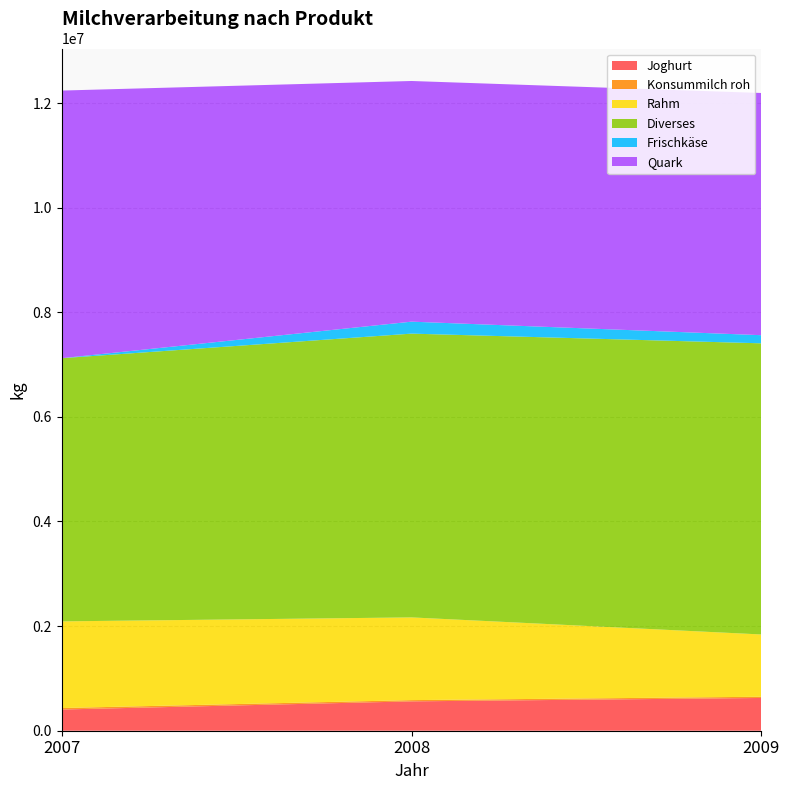

Reading right to left, transcribe all the data shown in this chart.

Joghurt: 626292	561259	405421
Konsummilch roh: 23540	23732	28454
Rahm: 1190296	1581480	1656479
Diverses: 5566012	5424980	5031271
Frischkäse: 155392	228793	0
Quark: 4630282	4600947	5116441